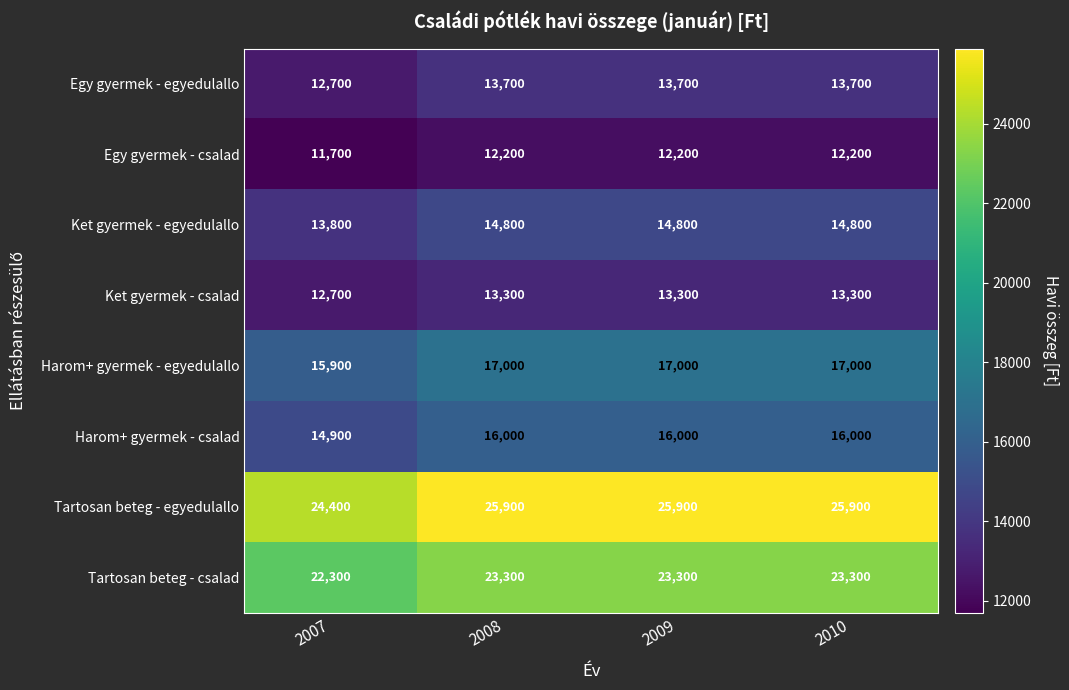

What is the average value of the Egy gyermek - egyedulallo series?

13450